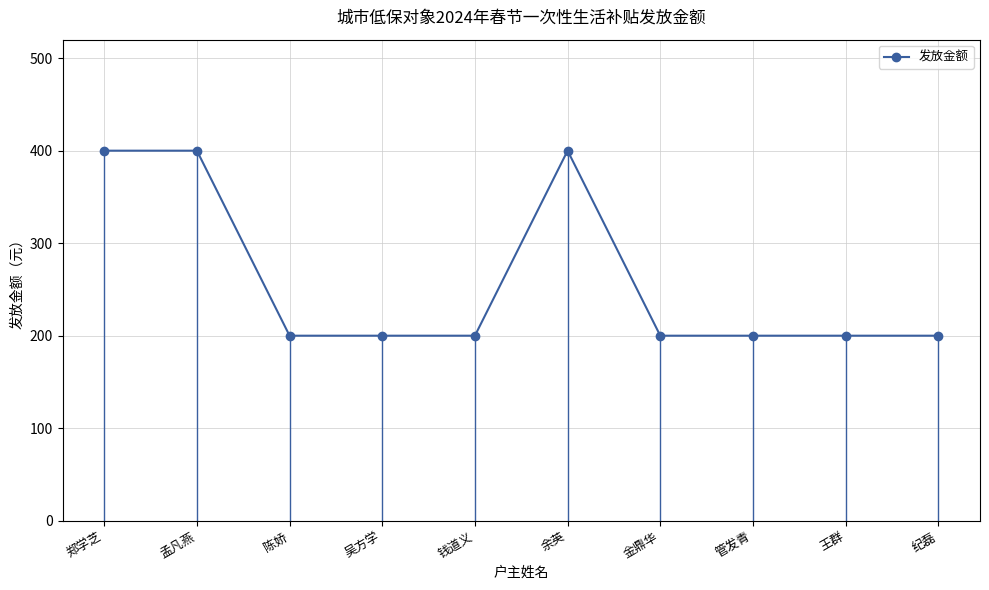

What is the ratio of the value at 管发青 to the value at 纪磊?

1.0